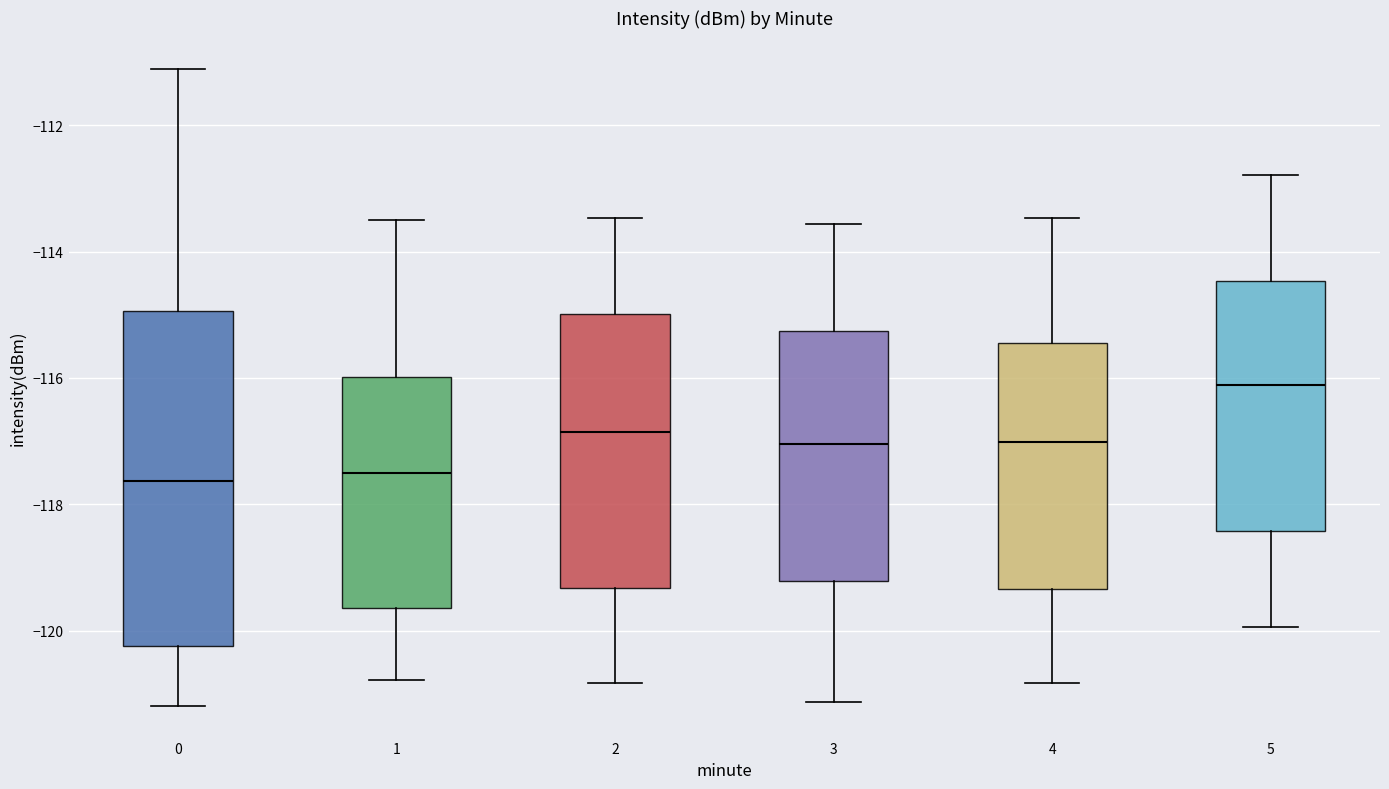

Which box is the tallest, from its lower edge to its upper edge?

0